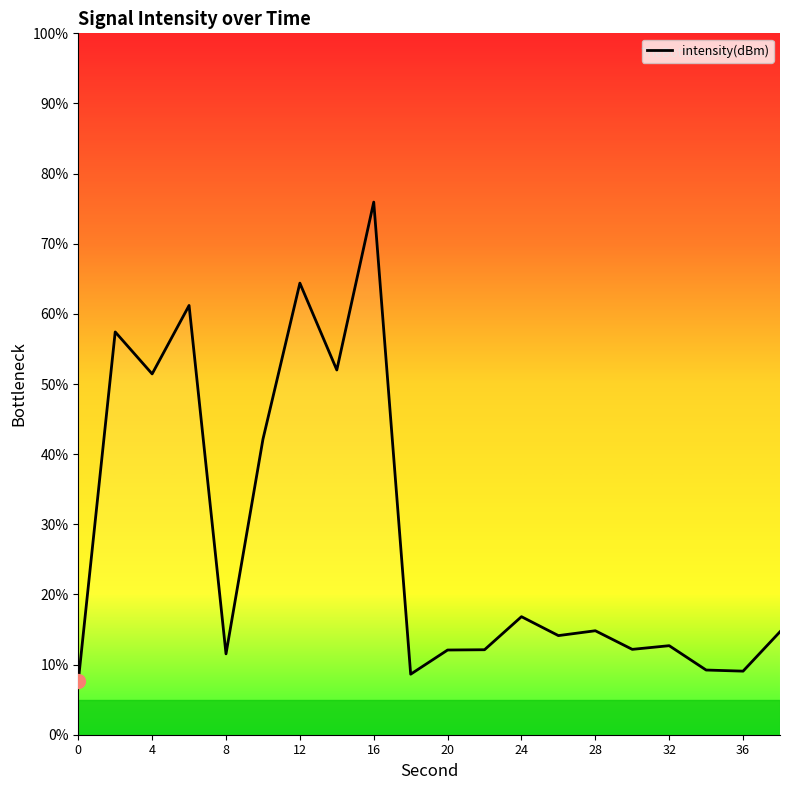

True or false: the data has more than 1 interior local peaks.

True